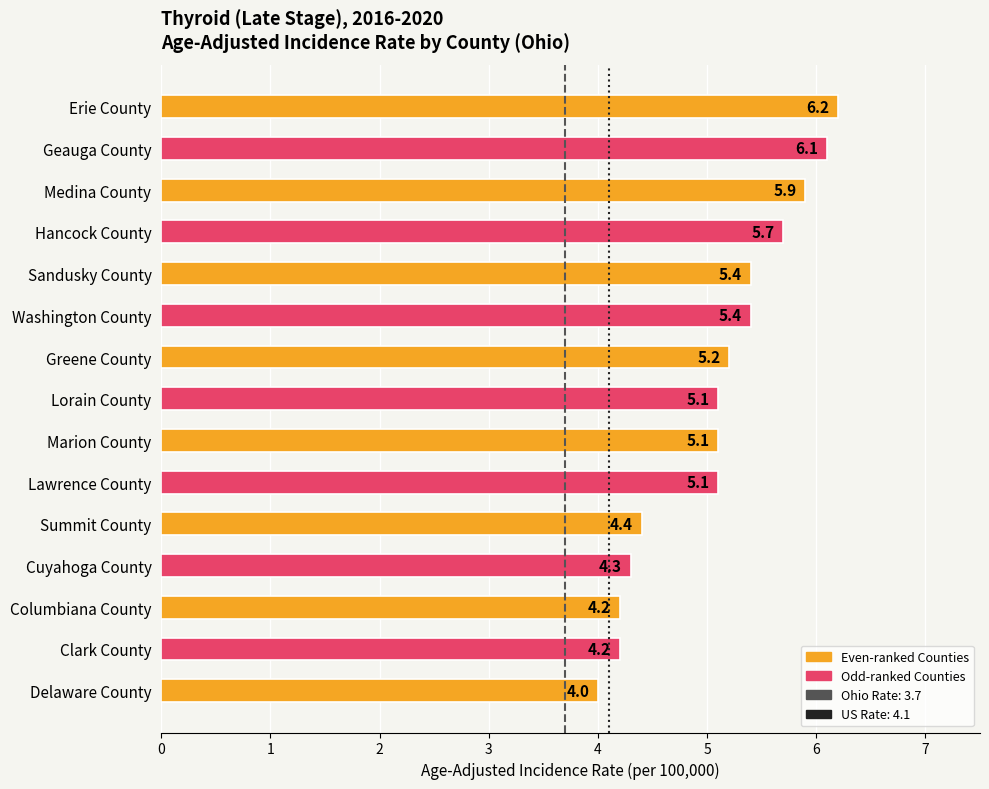

What is the sum of the values at Lorain County and Delaware County?

9.1